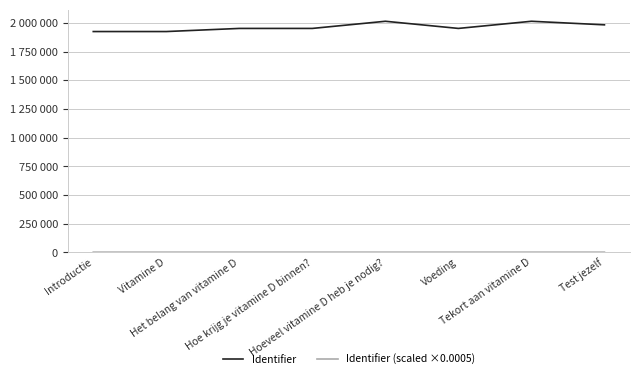

Reading left to right, transcribe all the data shown in this chart.

Identifier: Introductie=1924070.0	Vitamine D=1924079.0	Het belang van vitamine D=1951275.0	Hoe krijg je vitamine D binnen?=1951288.0	Hoeveel vitamine D heb je nodig?=2013671.0	Voeding=1951301.0	Tekort aan vitamine D=2013656.0	Test jezelf=1982572.0
Identifier (scaled ×0.0005): Introductie=962.0	Vitamine D=962.0	Het belang van vitamine D=975.6	Hoe krijg je vitamine D binnen?=975.6	Hoeveel vitamine D heb je nodig?=1006.8	Voeding=975.7	Tekort aan vitamine D=1006.8	Test jezelf=991.3